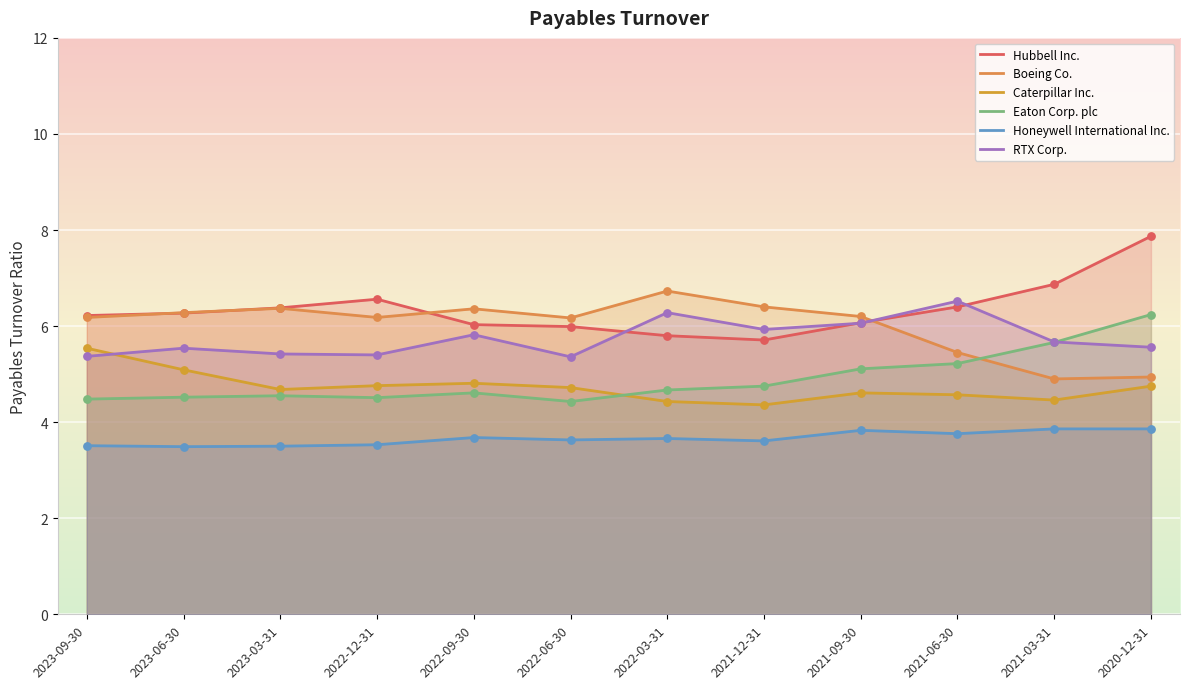

Is the value of Boeing Co. at 2021-09-30 greater than the value of Honeywell International Inc. at 2021-12-31?

Yes